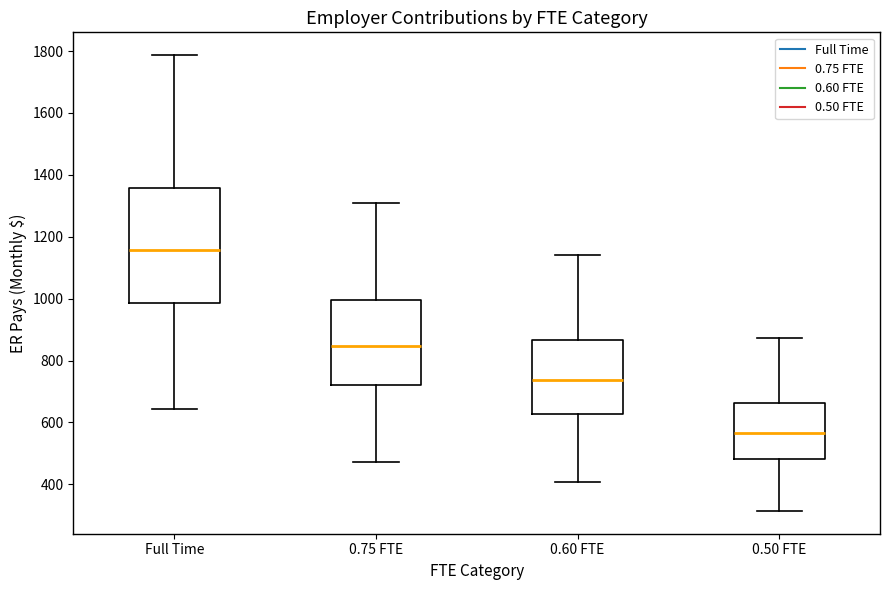

Comparing the boxes themselves (not the whiskers), which one is the tallest?

Full Time